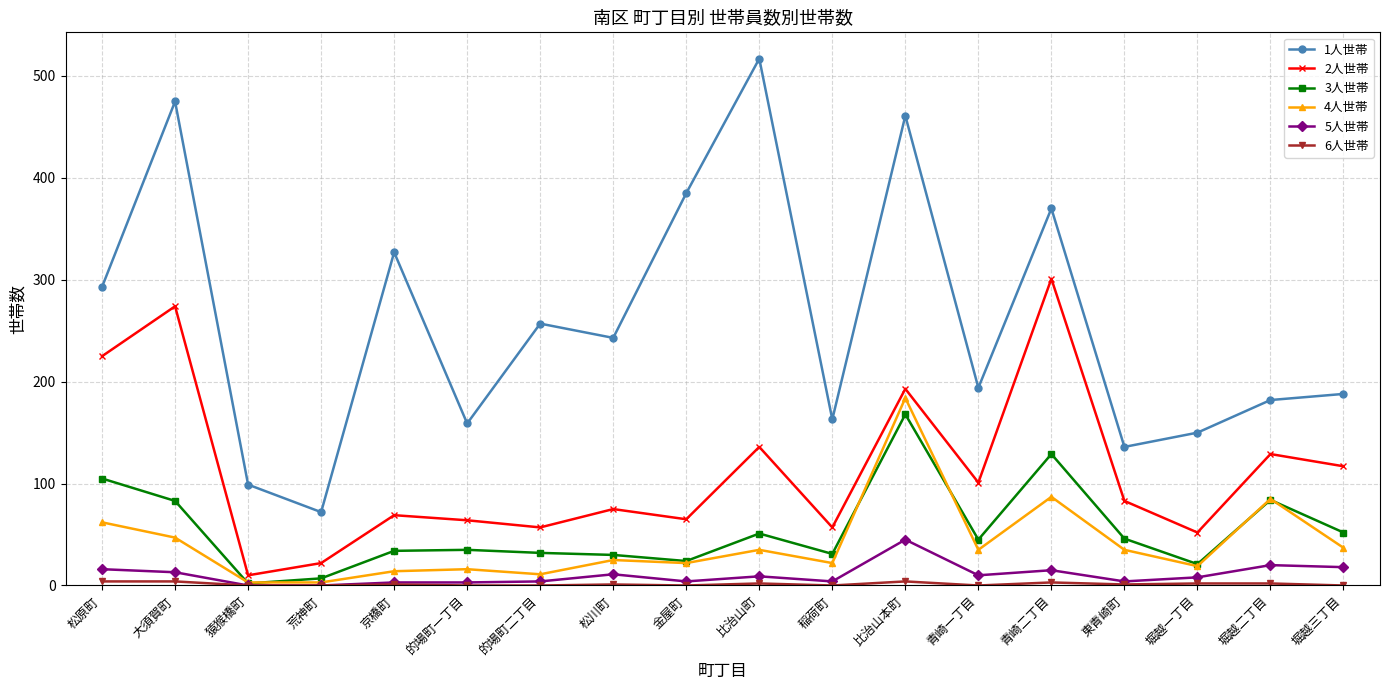

What is the label of the 14th point from the right?

京橋町